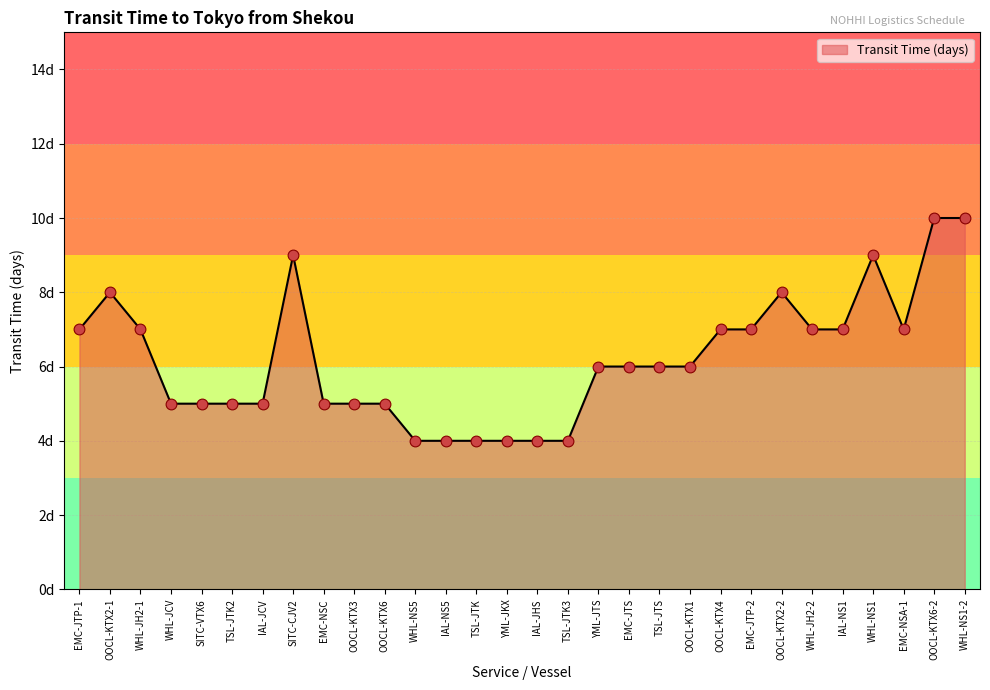

What is the change in value from WHL-NS5 to OOCL-KTX6-2?

+6